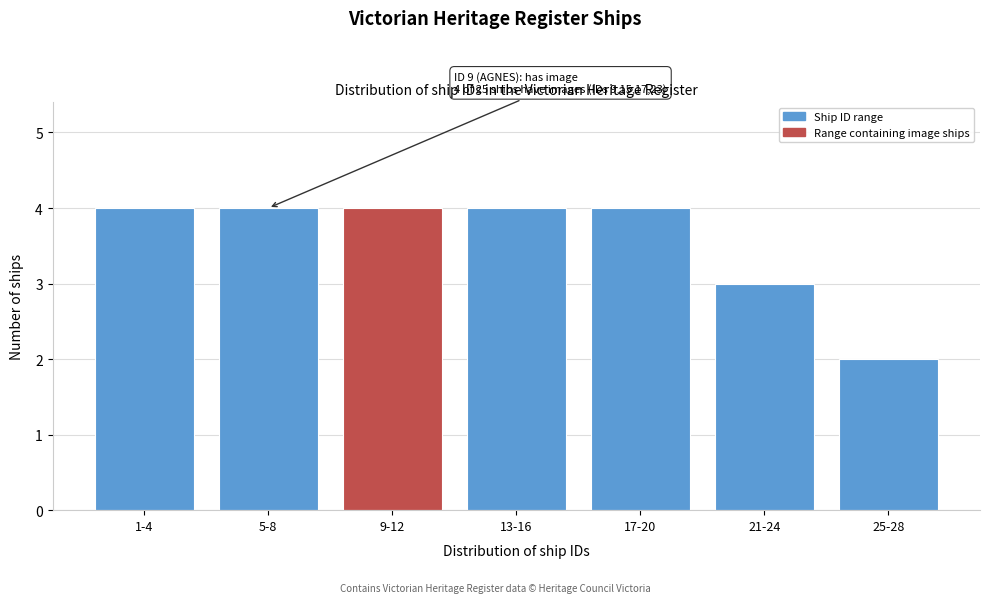

Reading left to right, list all the values displayed in this chart.

1-4=4	5-8=4	9-12=4	13-16=4	17-20=4	21-24=3	25-28=2